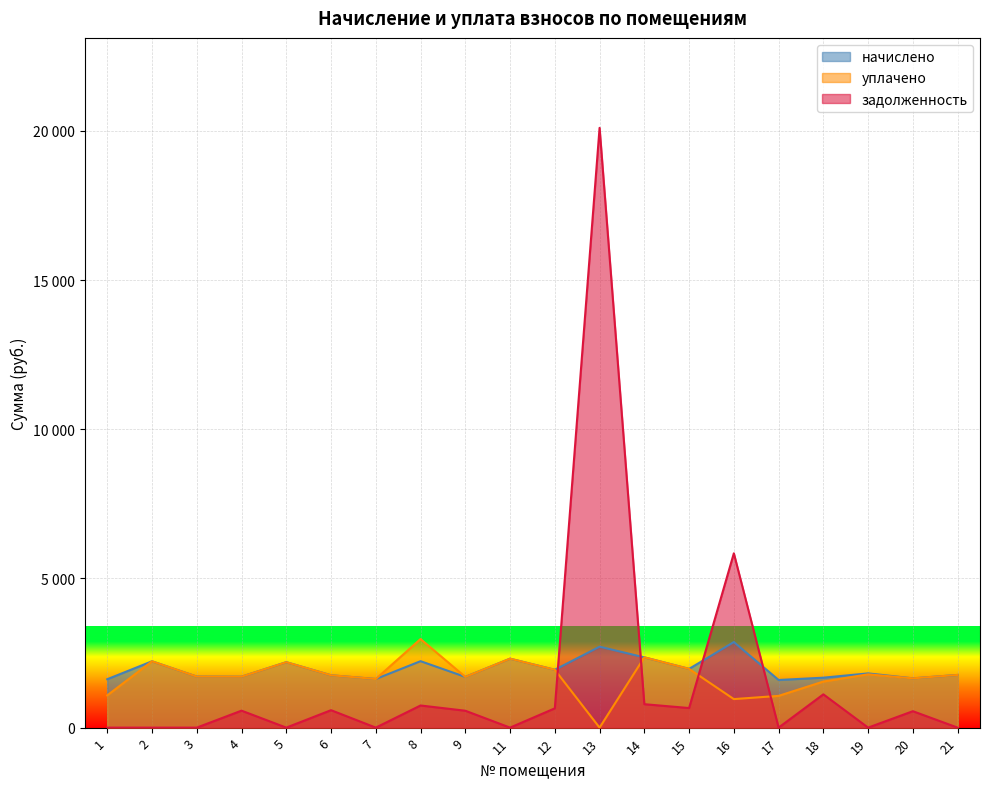

Where is the first local maximum for начислено?

2